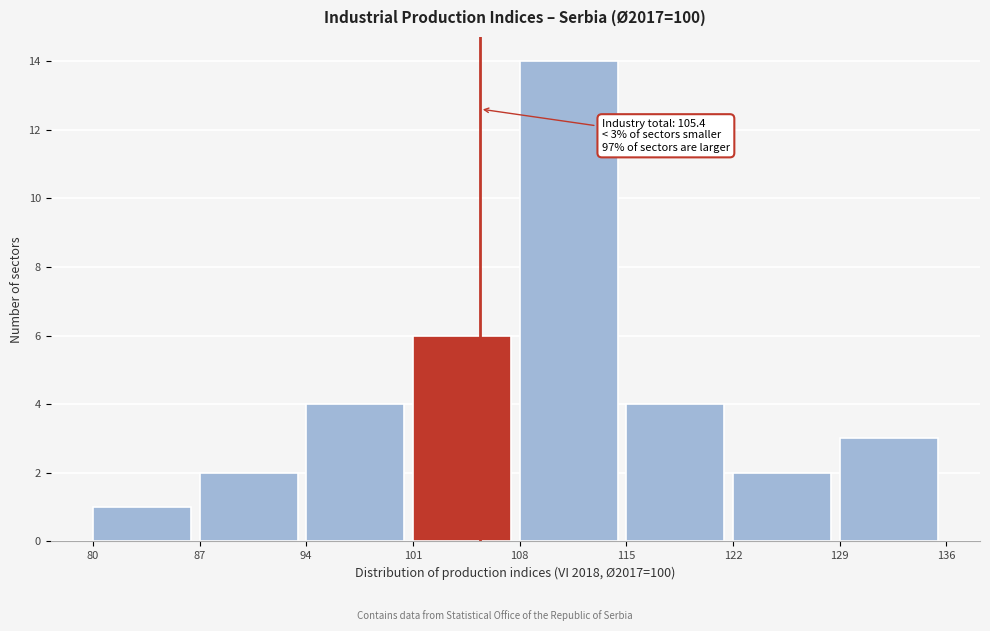

Which range on the x-axis has the tallest bar?

108 to 115